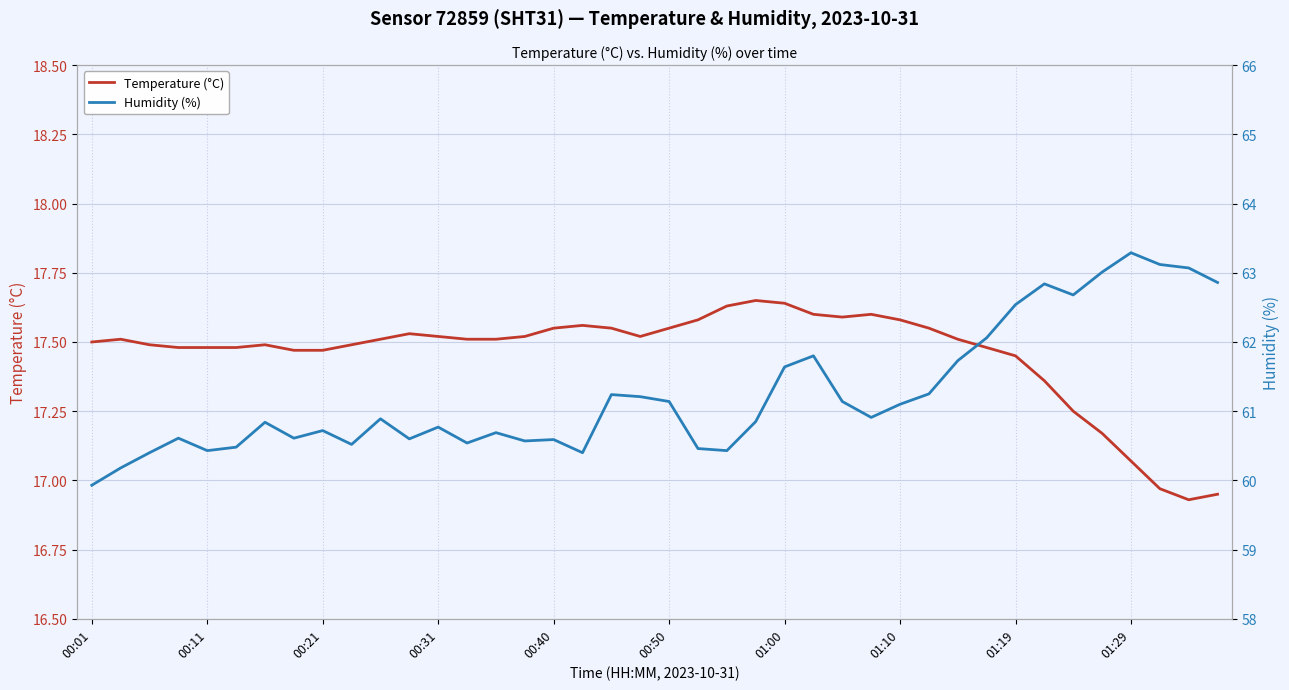

How many lines are shown in the chart?

2